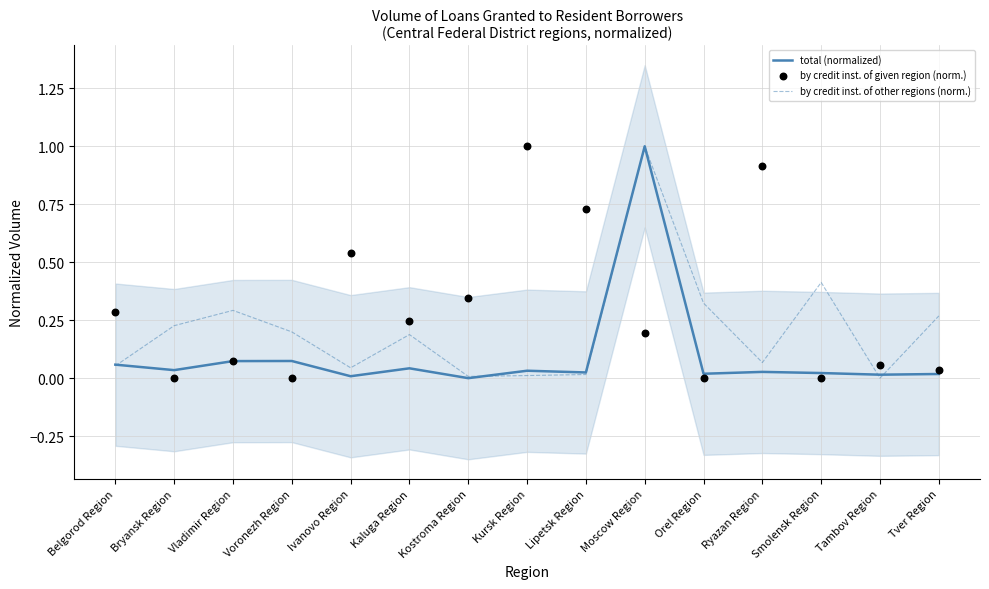

Is the value of total (normalized) at Ryazan Region greater than the value of by credit inst. of given region (norm.) at Kostroma Region?

No